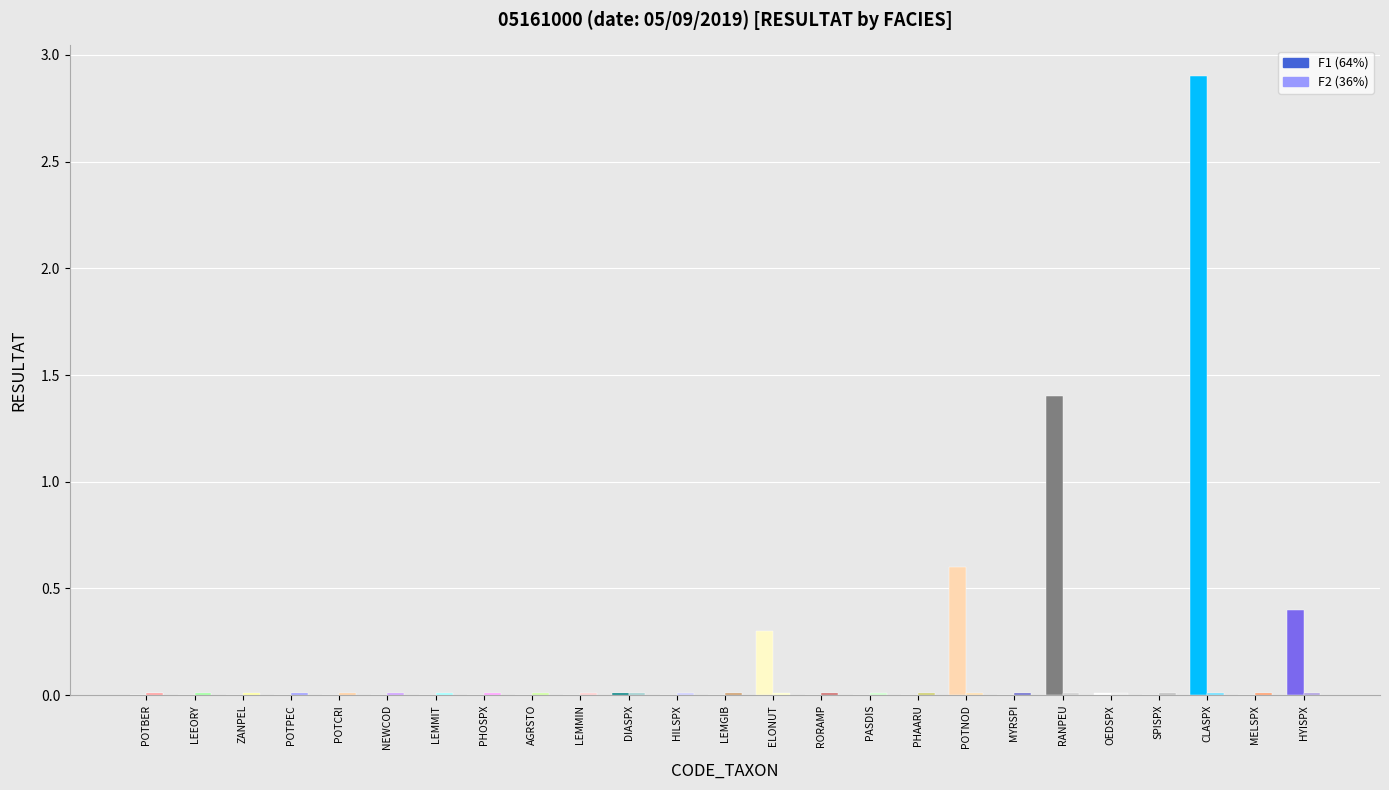

At how many categories does at least one series exceed 0?

25